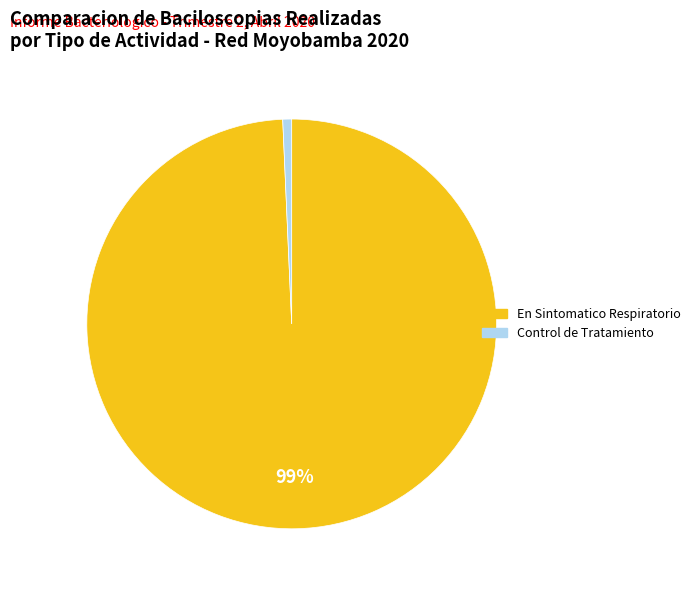

Is there any slice that represents more than half of the pie?

Yes